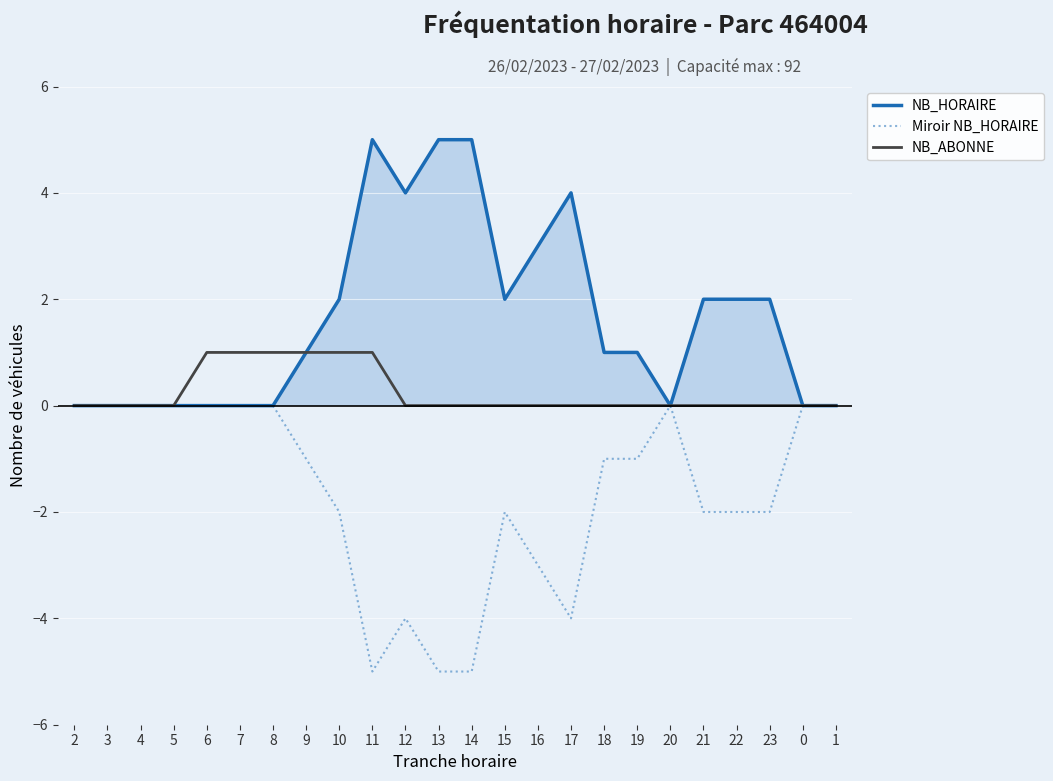

What is the difference between the highest and lowest values at 21?

4